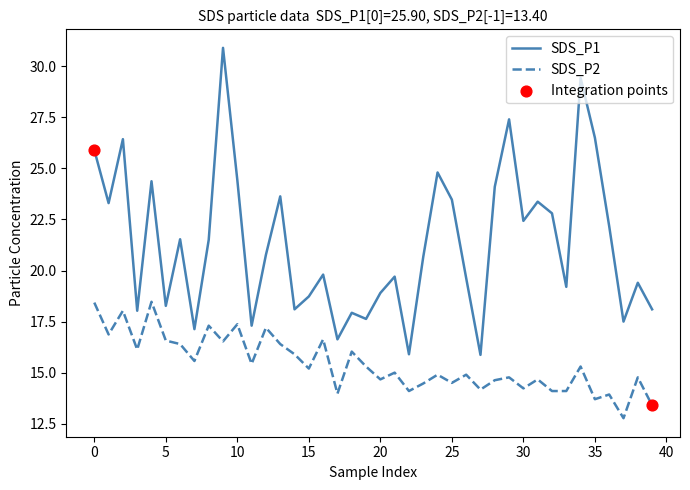

Which series has the largest range (max minus min)?

SDS_P1